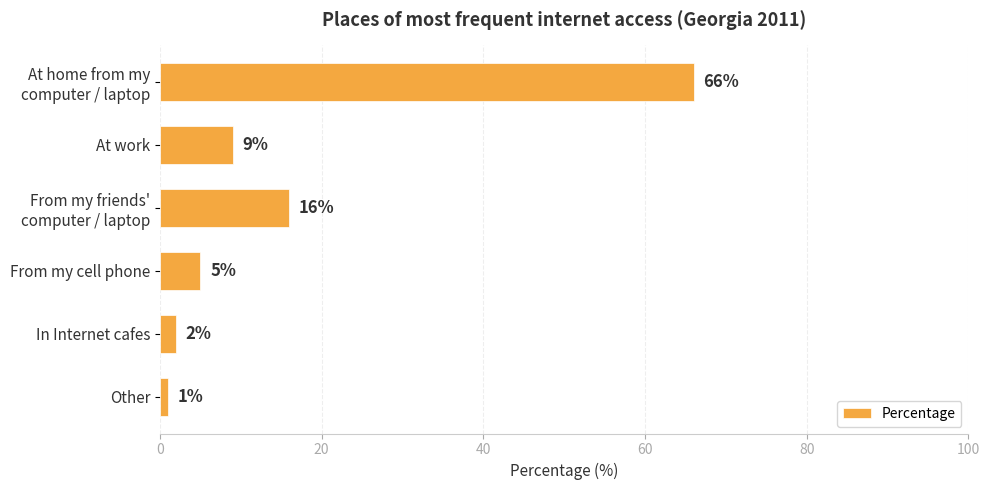

What is the ratio of the value at From my cell phone to the value at At work?

0.6